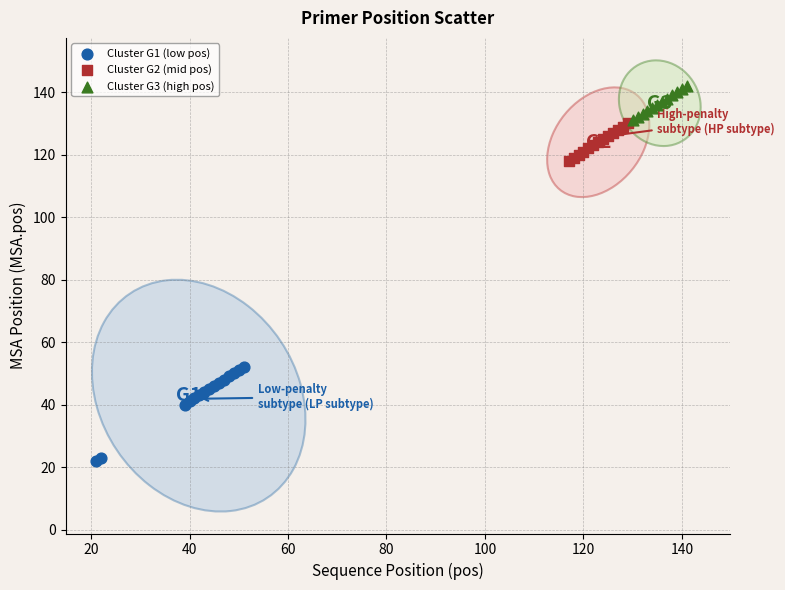

Which series contains the highest Y value?

Cluster G3 (high pos)